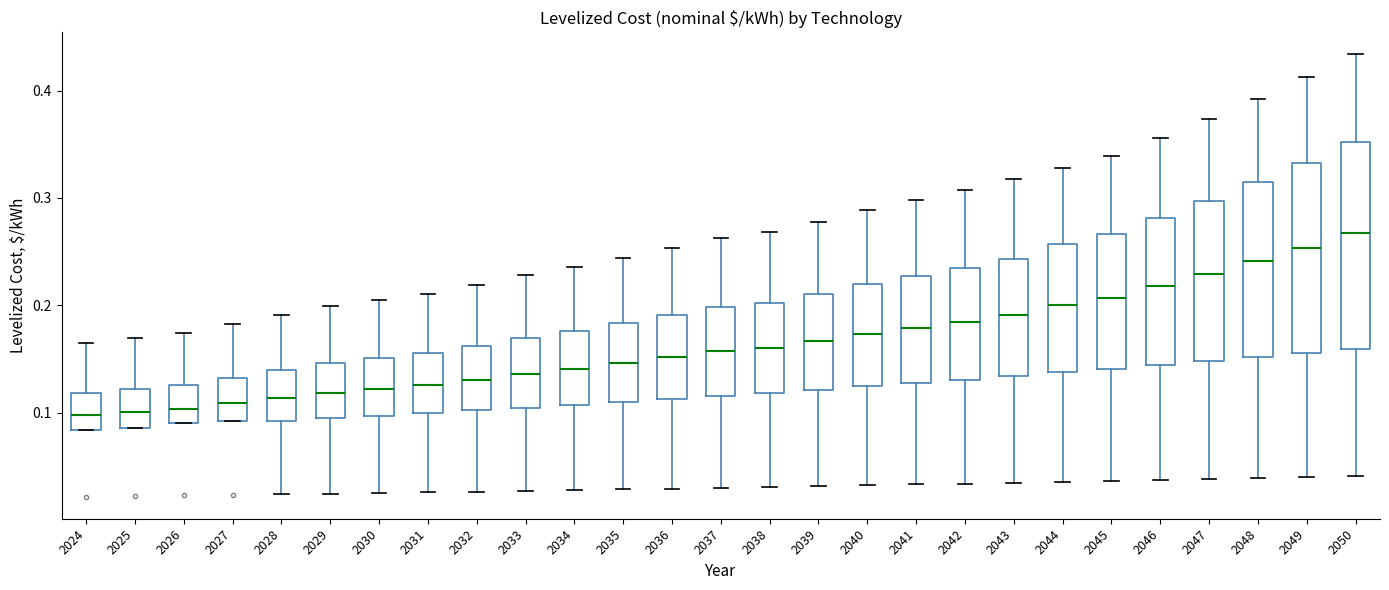

Which box has the highest median line?

2050